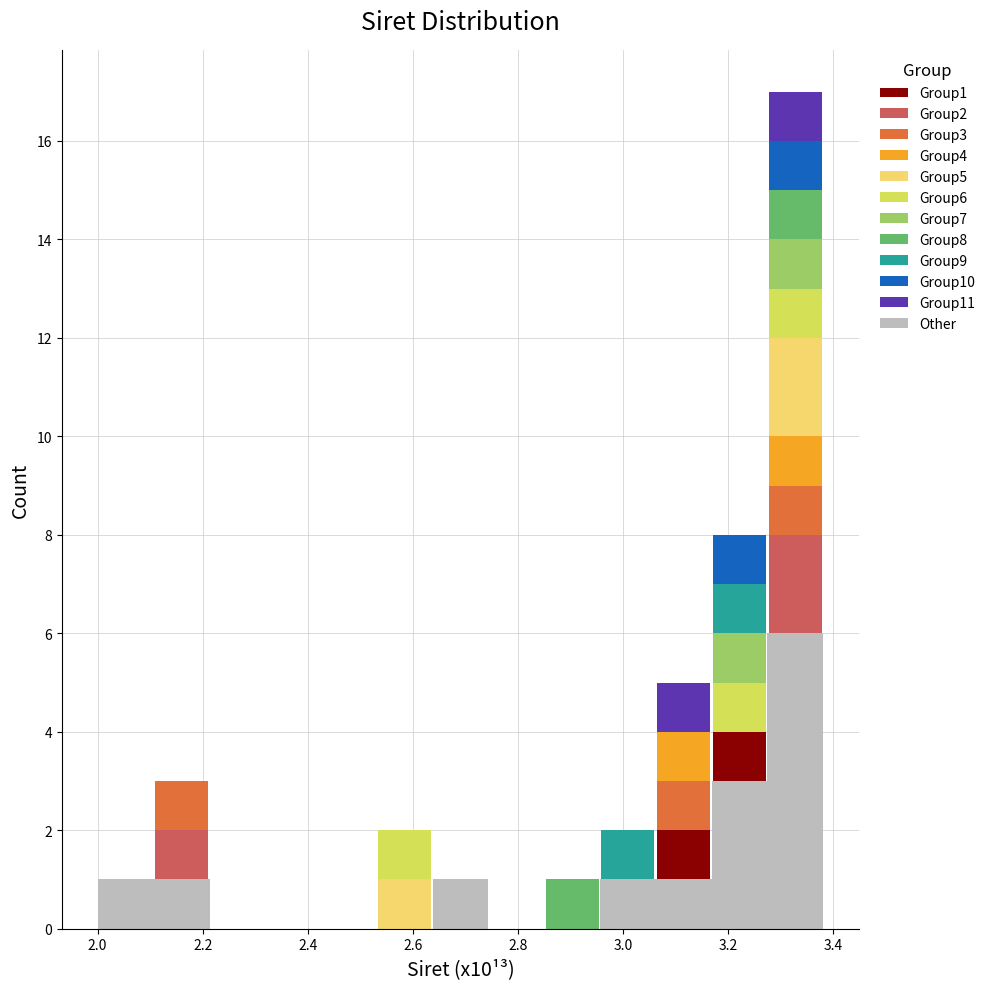

Reading left to right, transcribe this chart: for each stacked bar, give the range it covers on the x-axis and its total height. Neither the bar edges nor the heights are printed on the chart, so give them approximately, as read against the axes.

2.00 to 2.10: 1
2.10 to 2.22: 3
2.22 to 2.32: 0
2.32 to 2.42: 0
2.42 to 2.54: 0
2.54 to 2.64: 2
2.64 to 2.74: 1
2.74 to 2.84: 0
2.84 to 2.96: 1
2.96 to 3.06: 2
3.06 to 3.16: 5
3.16 to 3.28: 8
3.28 to 3.38: 17